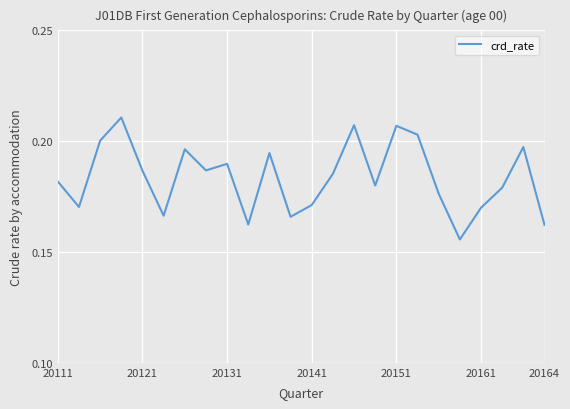

Does the chart display data point markers on the line(s)?

No